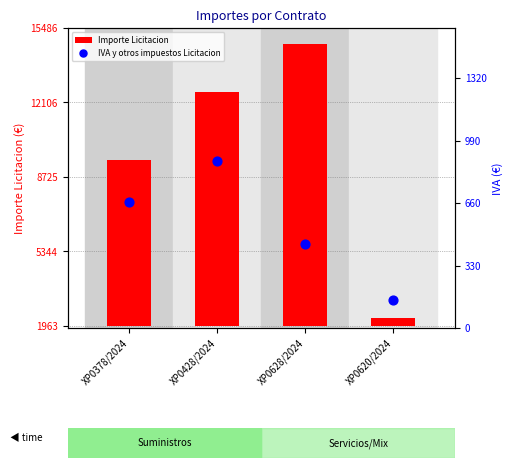

What are all the series names shown in the legend?

Importe Licitacion, IVA y otros impuestos Licitacion